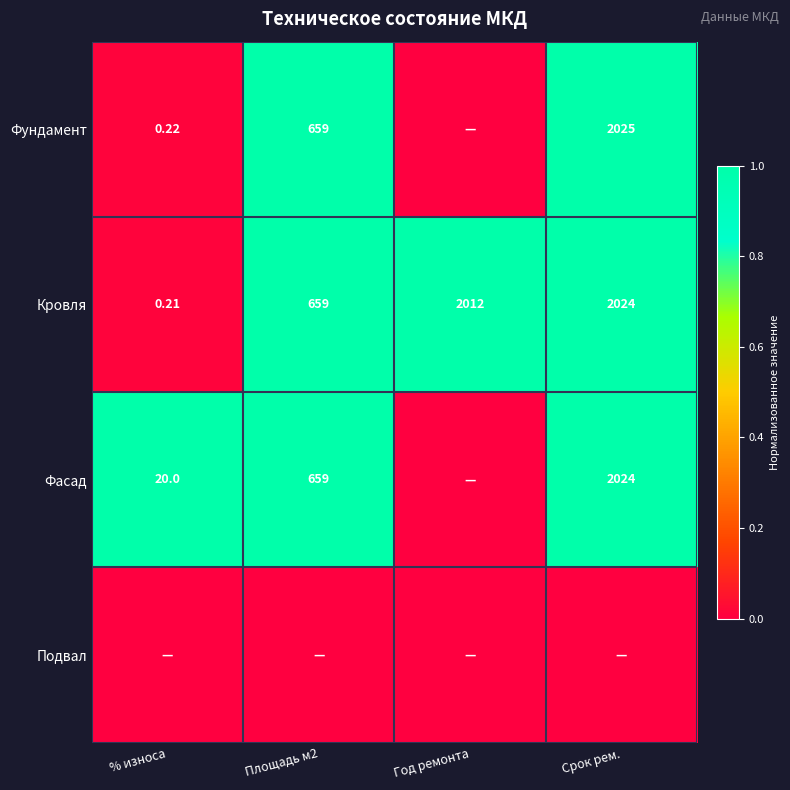

List the series in order of their peak value, highest first.

Фундамент, Кровля, Фасад, Подвал